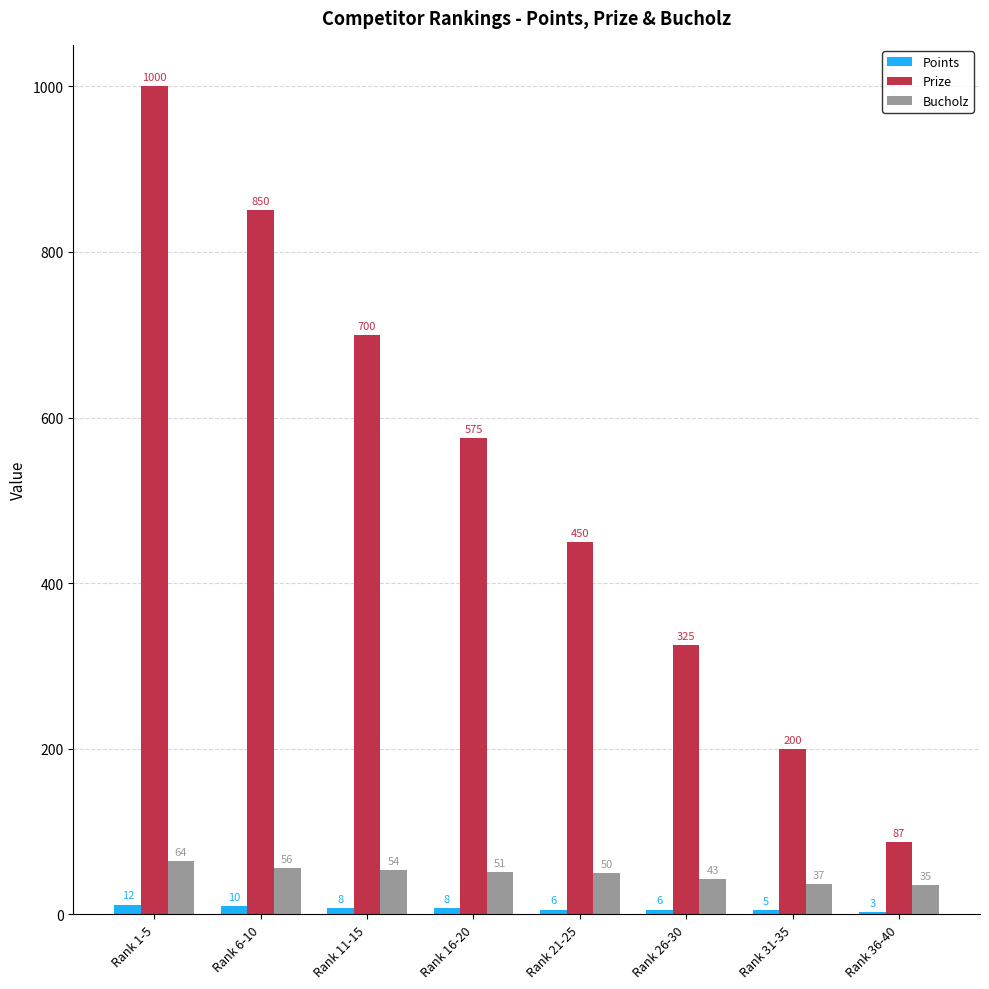

At which category does the chart reach its peak across all series?

Rank 1-5